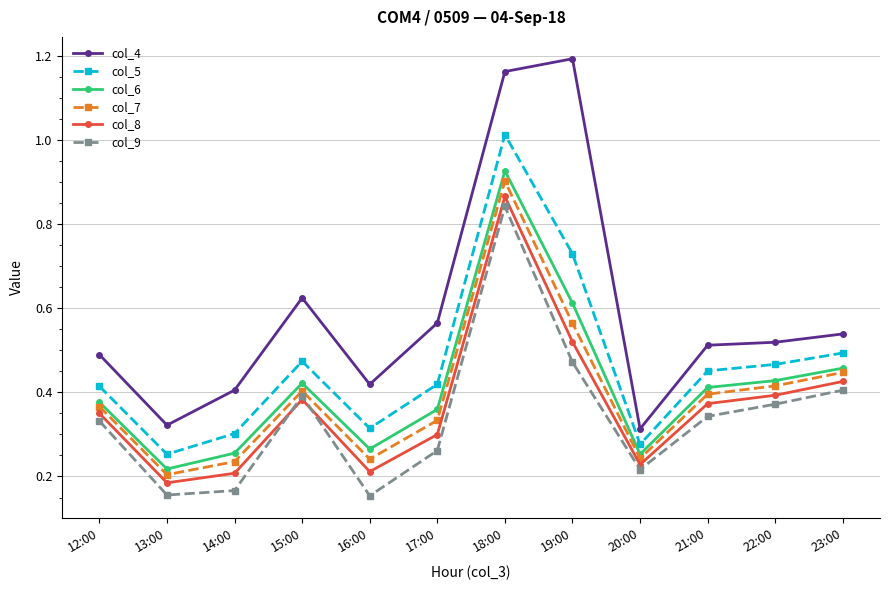

Is the value of col_6 at 20:00 greater than the value of col_9 at 20:00?

Yes